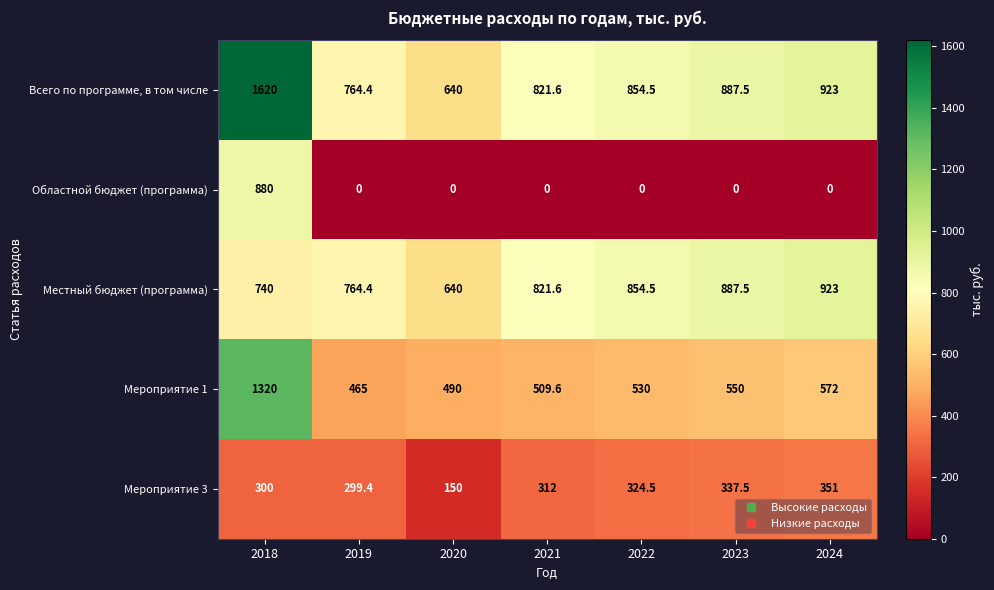

What is the greatest value displayed?

1620.0